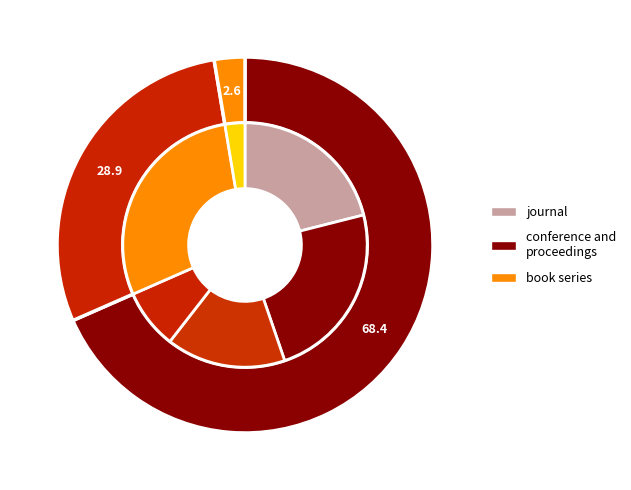

The book series slice represents 9% of the pie. True or false?

False